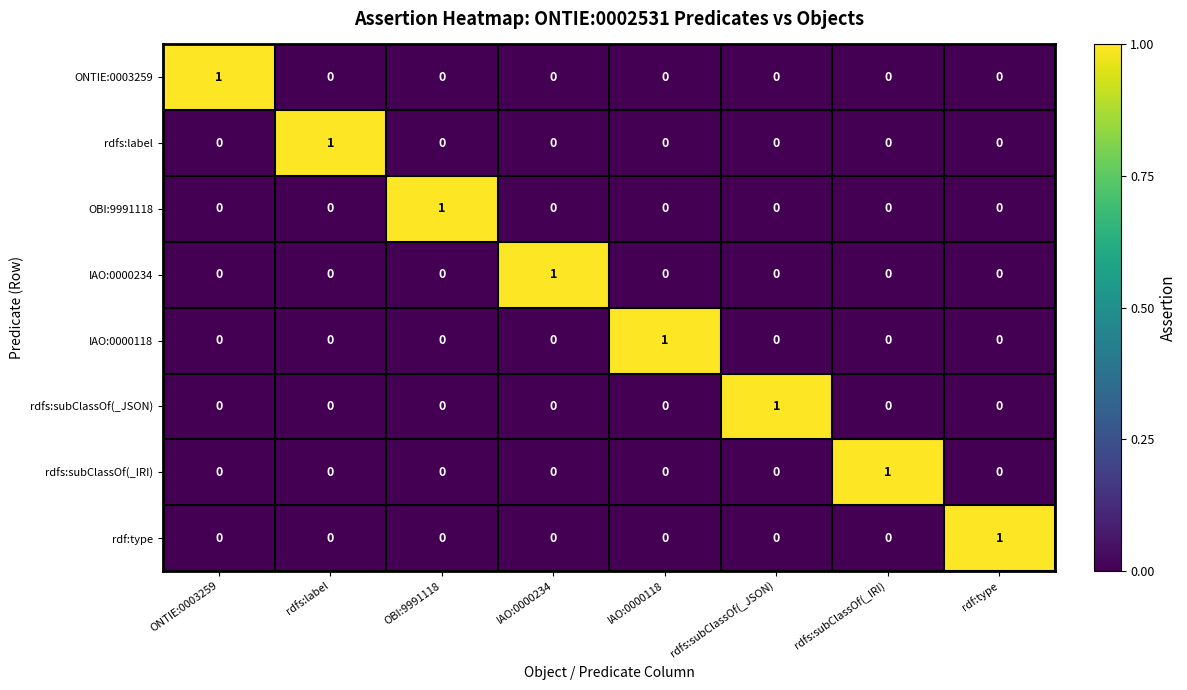

True or false: IAO:0000234 has a value of 0 at rdfs:subClassOf(_JSON).

True